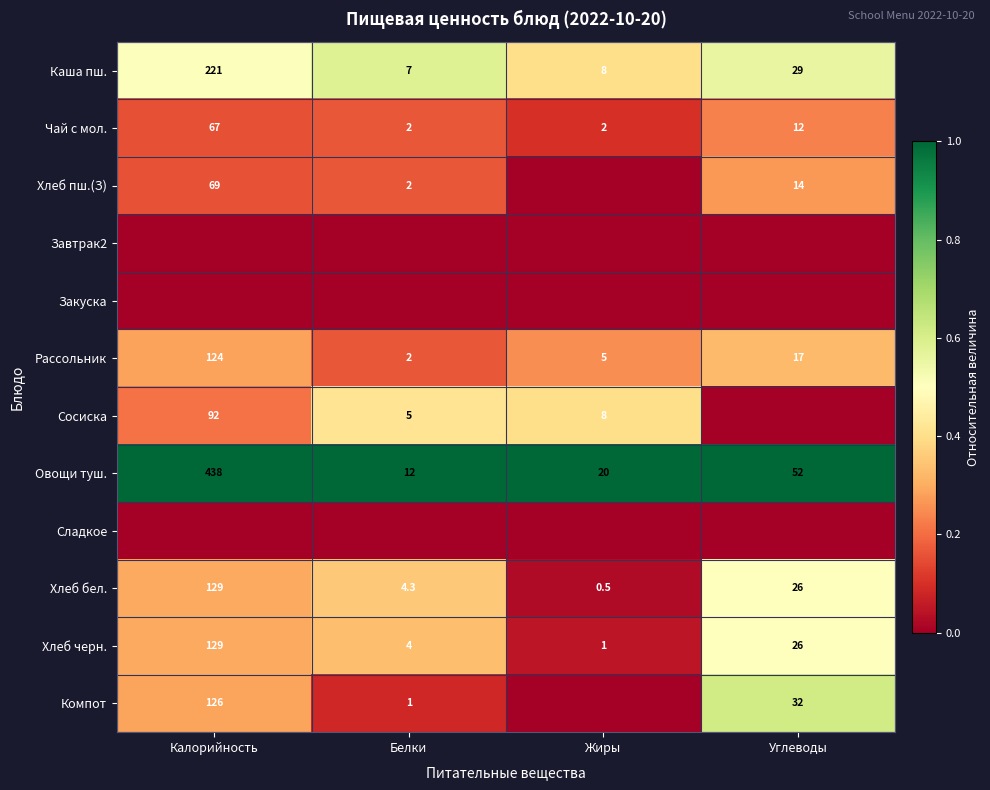

Is it true that Хлеб черн. equals 26.3 at Калорийность?

False